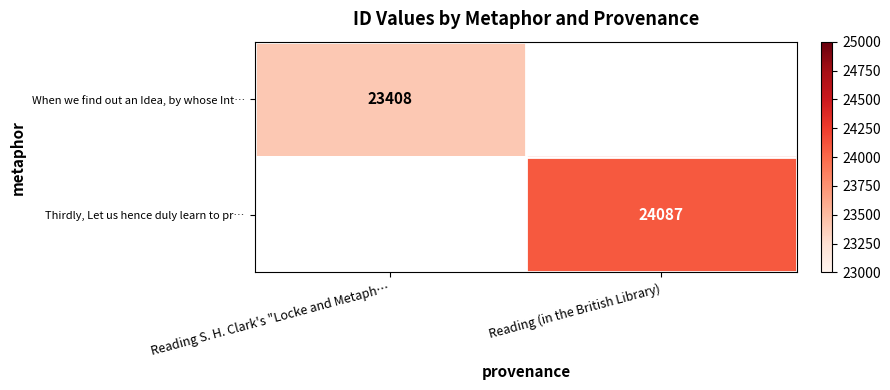

How many distinct data groups are displayed?

2